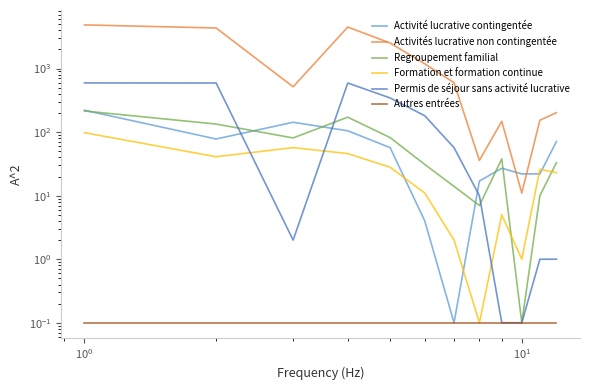

What is the minimum value for Regroupement familial?

0.1